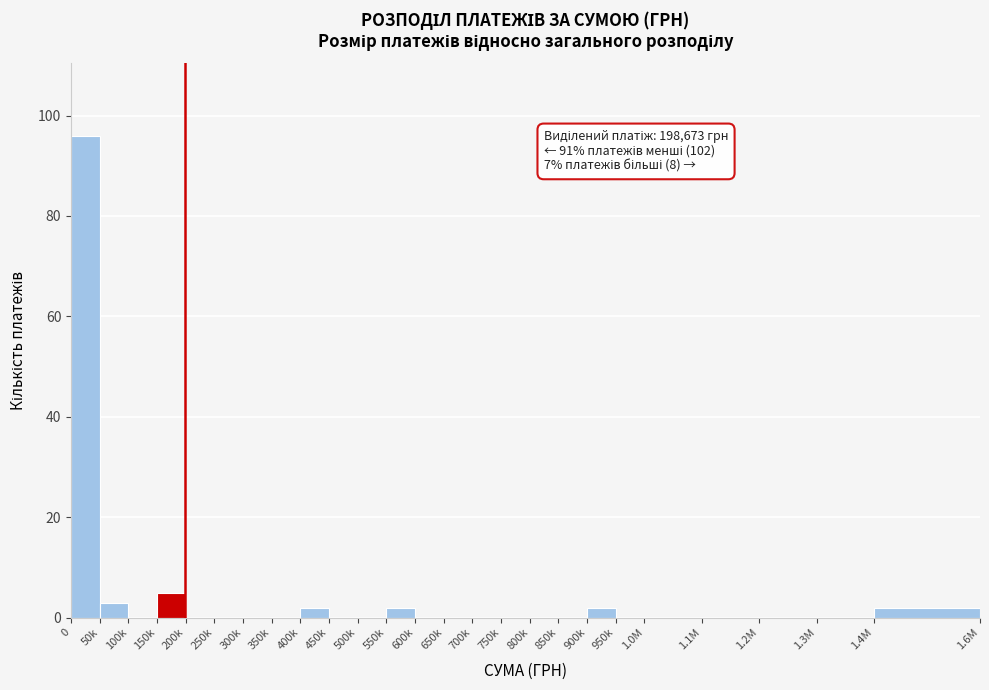

Reading left to right, transcribe all the data shown in this chart.

0=96	50k=3	100k=0	150k=5	200k=0	250k=0	300k=0	350k=0	400k=2	450k=0	500k=0	550k=2	600k=0	650k=0	700k=0	750k=0	800k=0	850k=0	900k=2	950k=0	1.0M=0	1.1M=0	1.2M=0	1.3M=0	1.4M=2